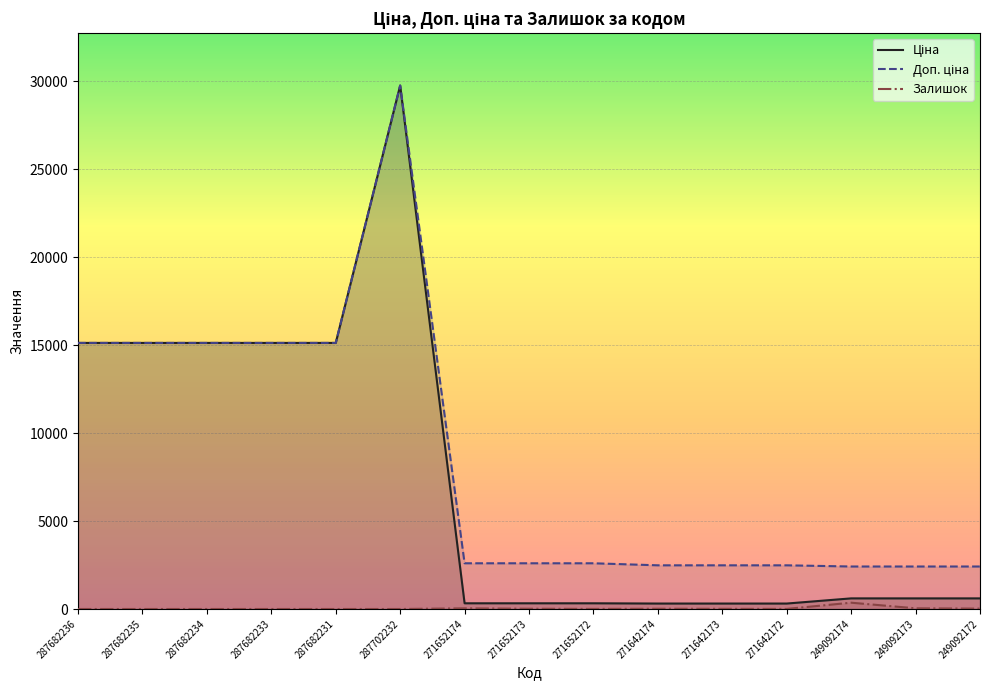

What is the average value of the Ціна series?

7270.9